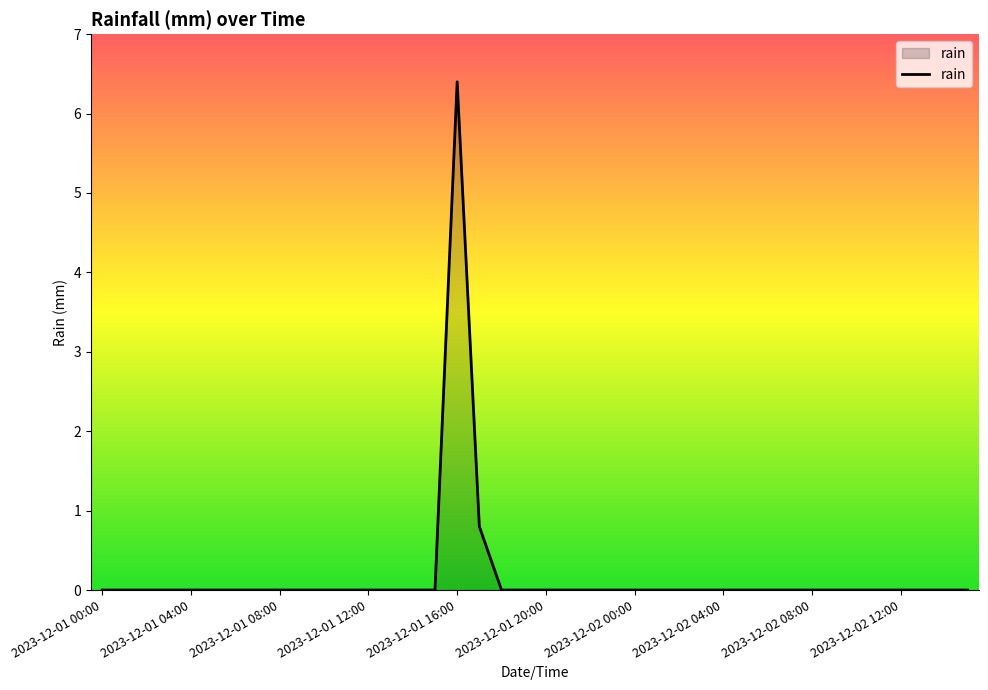

What is the greatest value displayed?

6.4